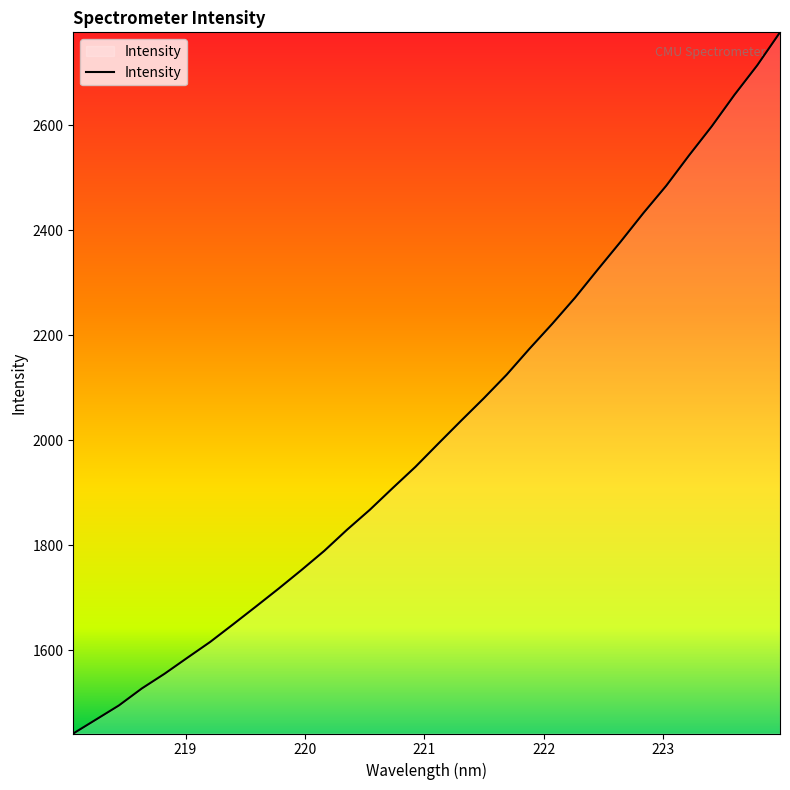

What is the greatest value displayed?

2777.1